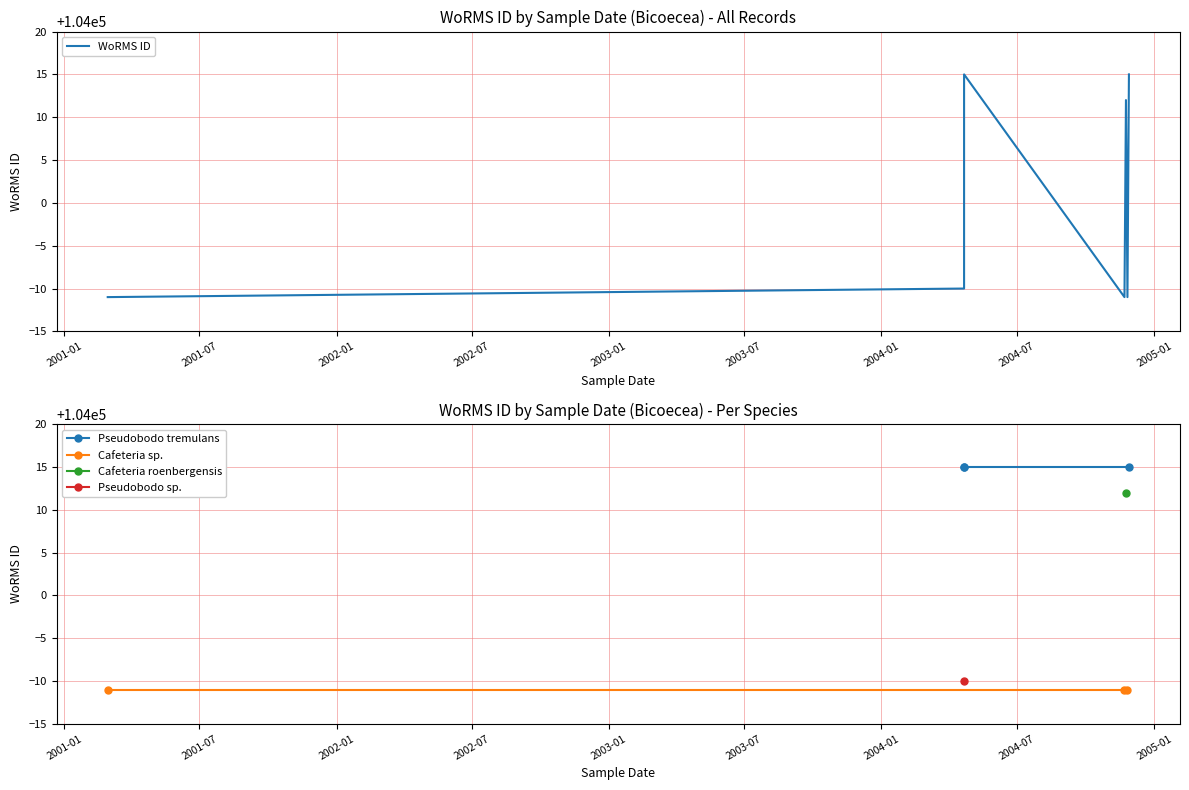

How many categories are shown in the chart?

8